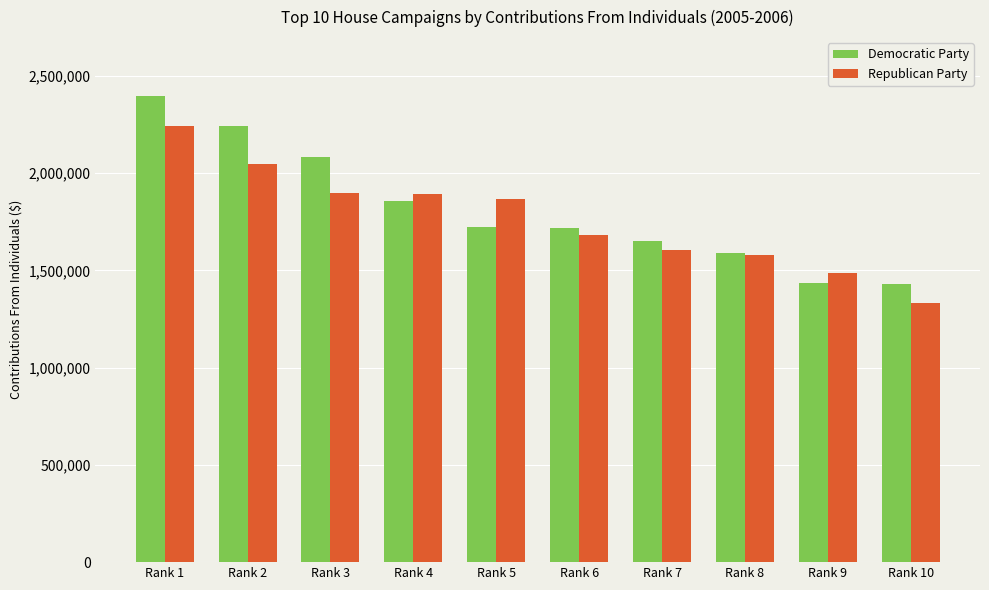

How many data points in Republican Party are above 1865131?

5